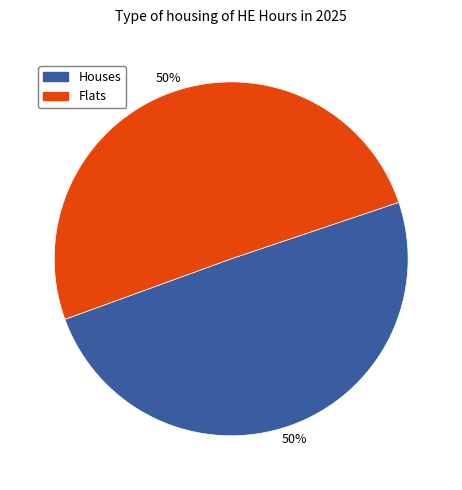

Is the sum of Flats and Houses greater than half?

Yes